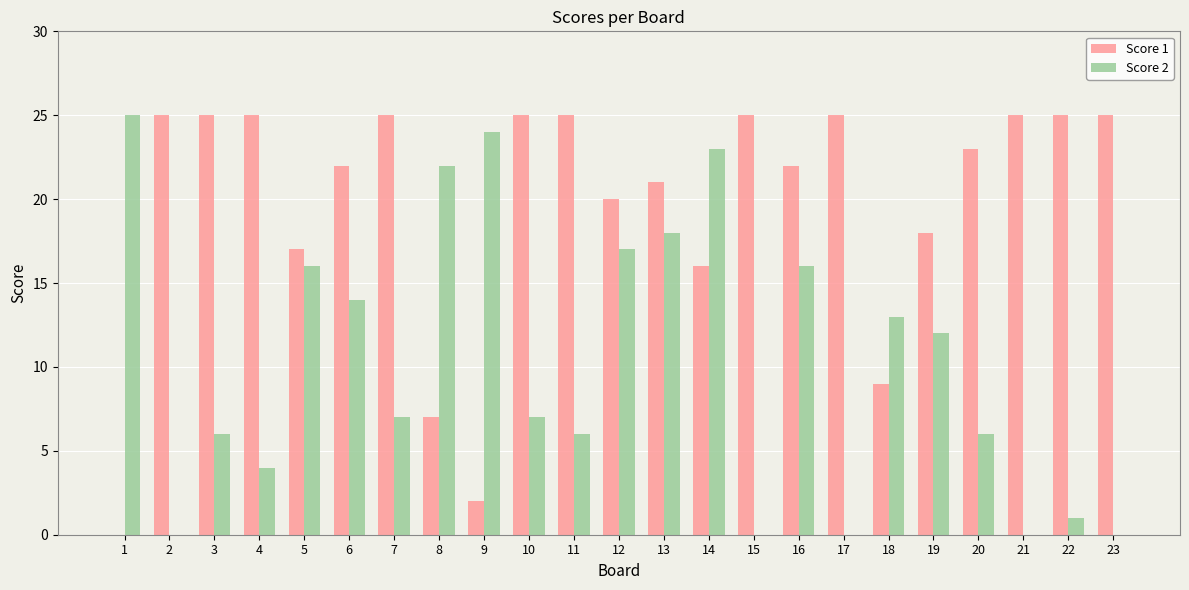

Which series has the largest total across all categories?

Score 1